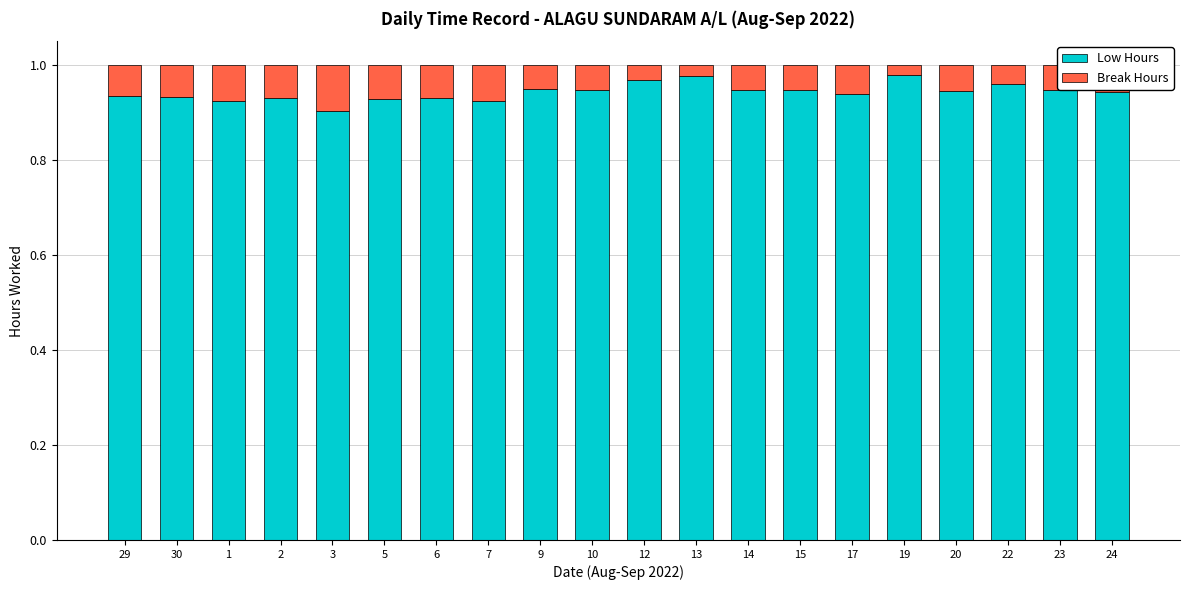

What are all the series names shown in the legend?

Low Hours, Break Hours